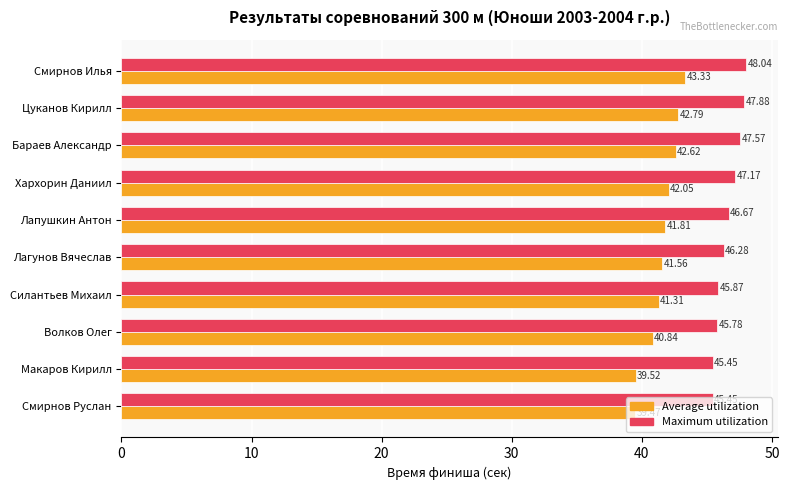

What is the average value of the Average utilization series?

41.5